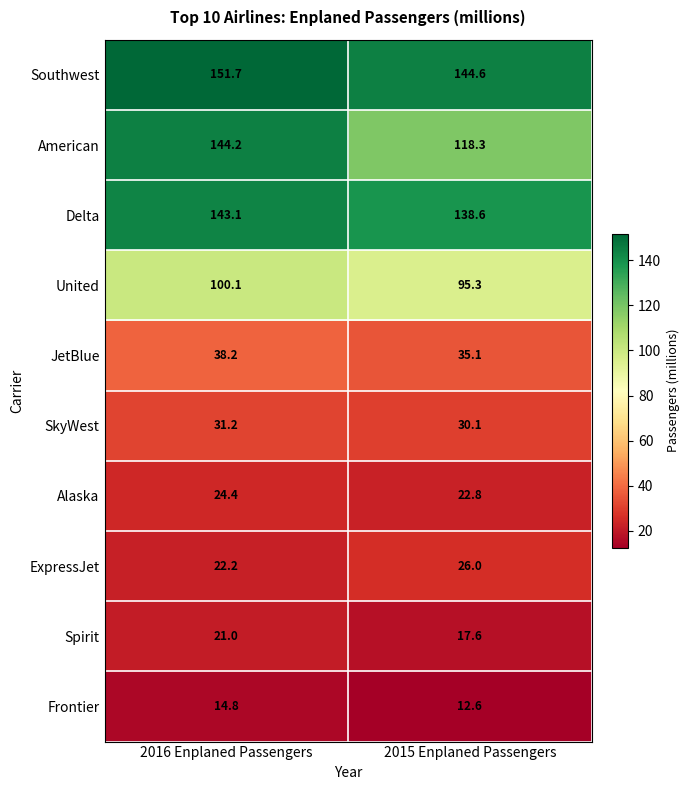

Reading right to left, list all the values displayed in this chart.

Southwest: 2015 Enplaned Passengers=144.6	2016 Enplaned Passengers=151.7
American: 2015 Enplaned Passengers=118.3	2016 Enplaned Passengers=144.2
Delta: 2015 Enplaned Passengers=138.6	2016 Enplaned Passengers=143.1
United: 2015 Enplaned Passengers=95.3	2016 Enplaned Passengers=100.1
JetBlue: 2015 Enplaned Passengers=35.1	2016 Enplaned Passengers=38.2
SkyWest: 2015 Enplaned Passengers=30.1	2016 Enplaned Passengers=31.2
Alaska: 2015 Enplaned Passengers=22.8	2016 Enplaned Passengers=24.4
ExpressJet: 2015 Enplaned Passengers=26.0	2016 Enplaned Passengers=22.2
Spirit: 2015 Enplaned Passengers=17.6	2016 Enplaned Passengers=21.0
Frontier: 2015 Enplaned Passengers=12.6	2016 Enplaned Passengers=14.8